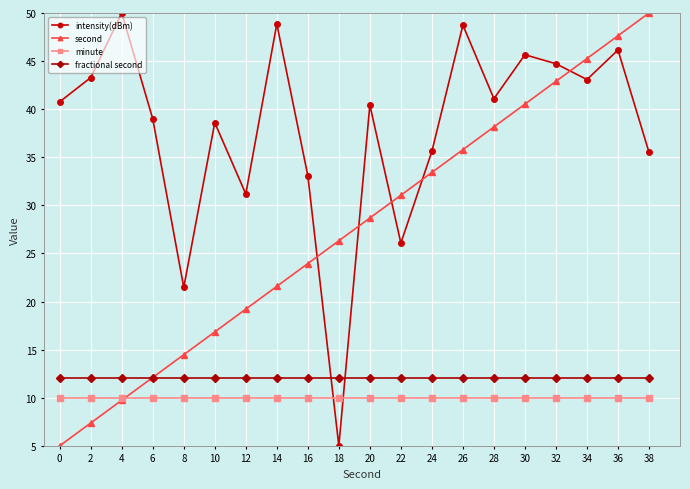

In intensity(dBm), how many points are higher than both neighbors (excluding endpoints)?

7